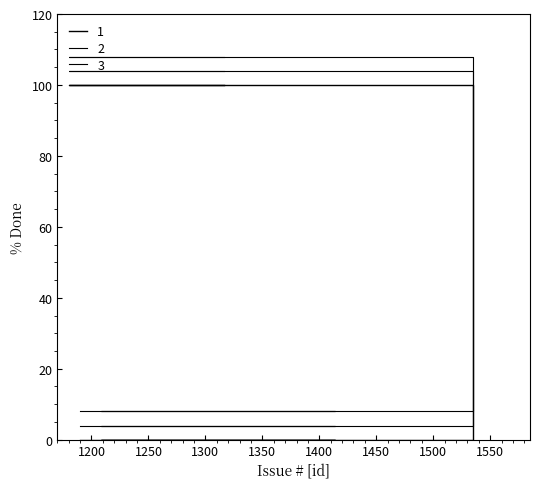

Count the % Done +8 values in the range 8 to 108.

8